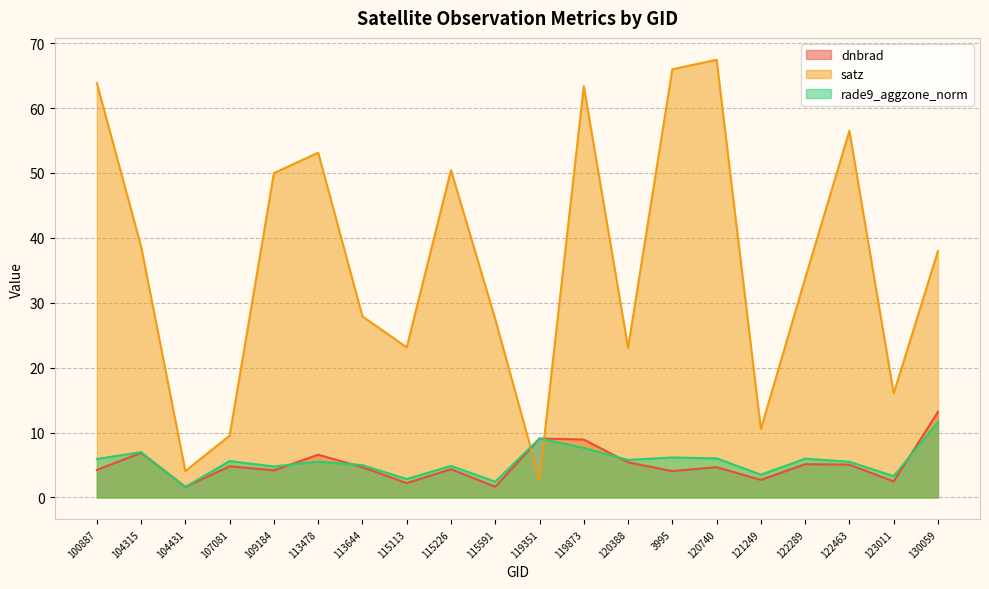

How many data points does each series have?

20